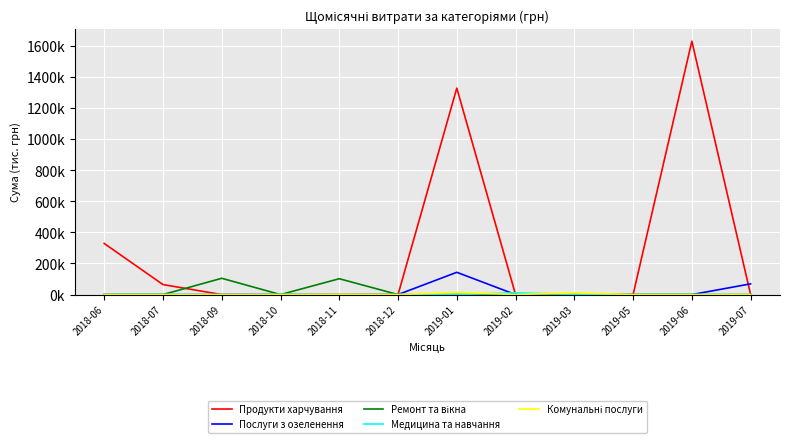

Does the chart display data point markers on the line(s)?

No